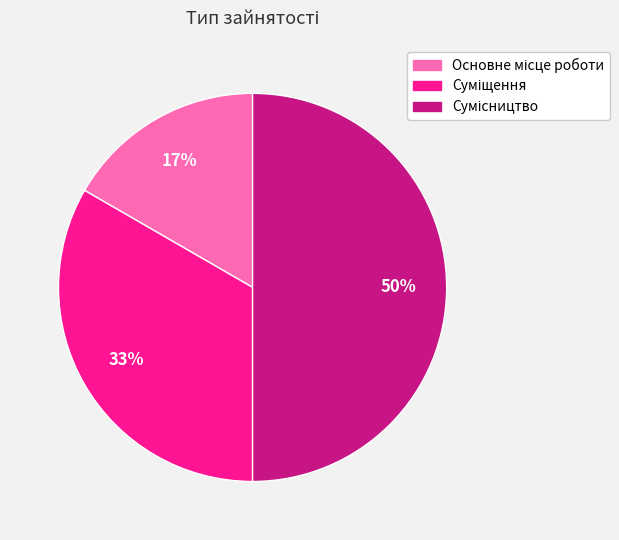

To the nearest percent, what is the difference between the largest and smallest slice percentages?

33%